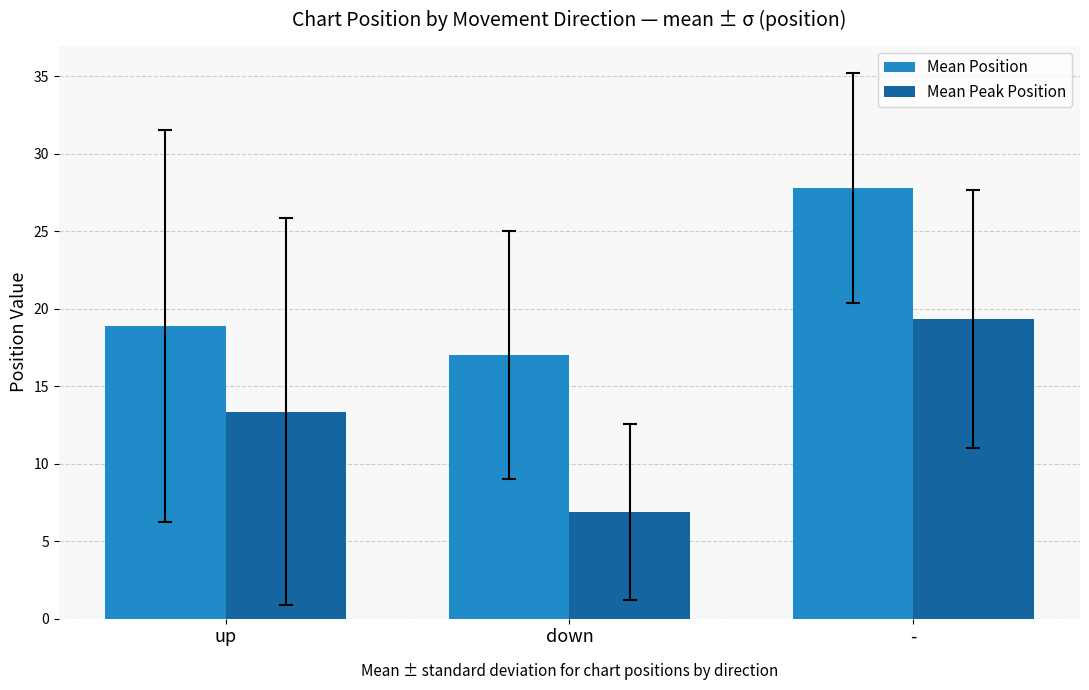

Is it true that Mean Position equals 27.8 at -?

True